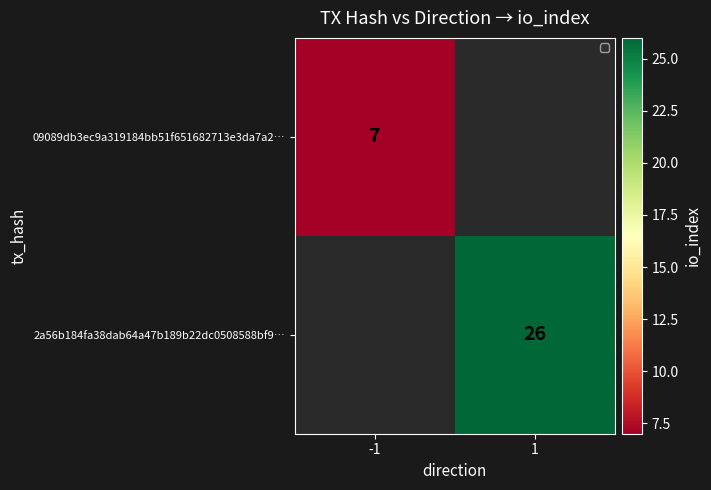

The value of 2a56b184fa38dab64a47b189b22dc0508588bf9… at 1 is 15. True or false?

False